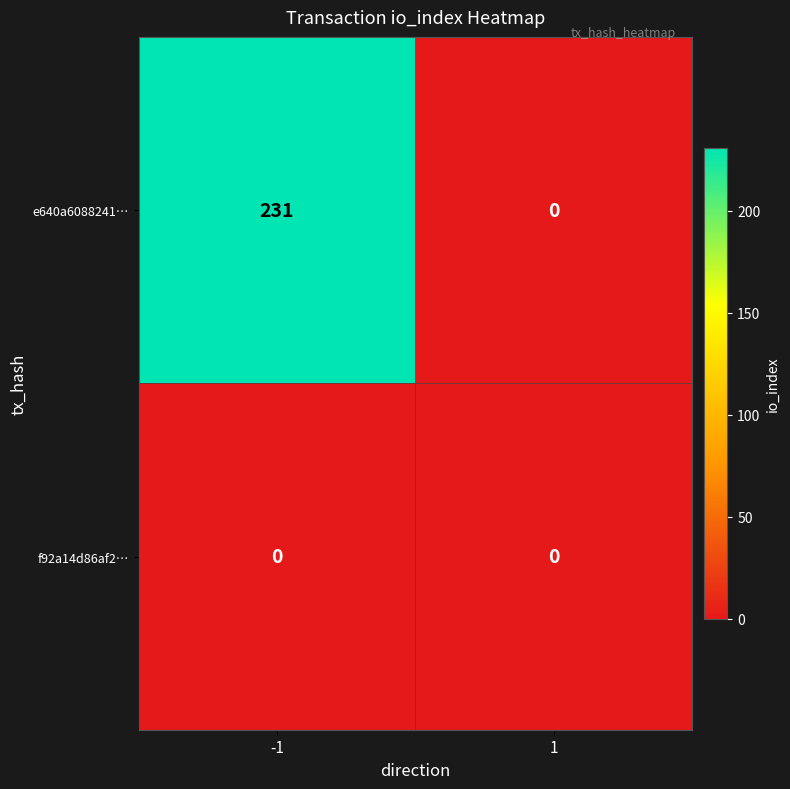

Reading left to right, list all the values displayed in this chart.

e640a6088241…: 231	0
f92a14d86af2…: 0	0